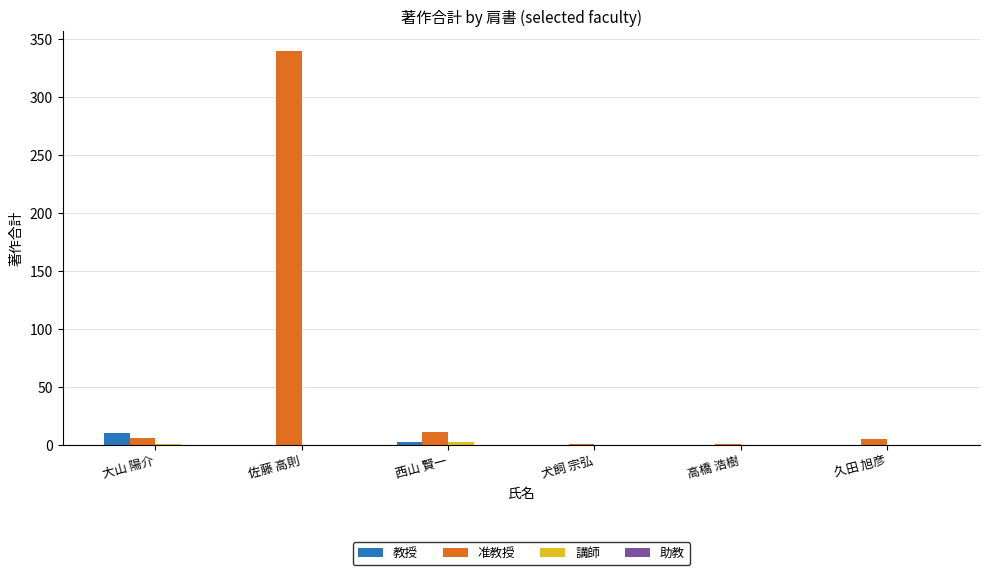

What is the highest value of the 准教授 series?

340